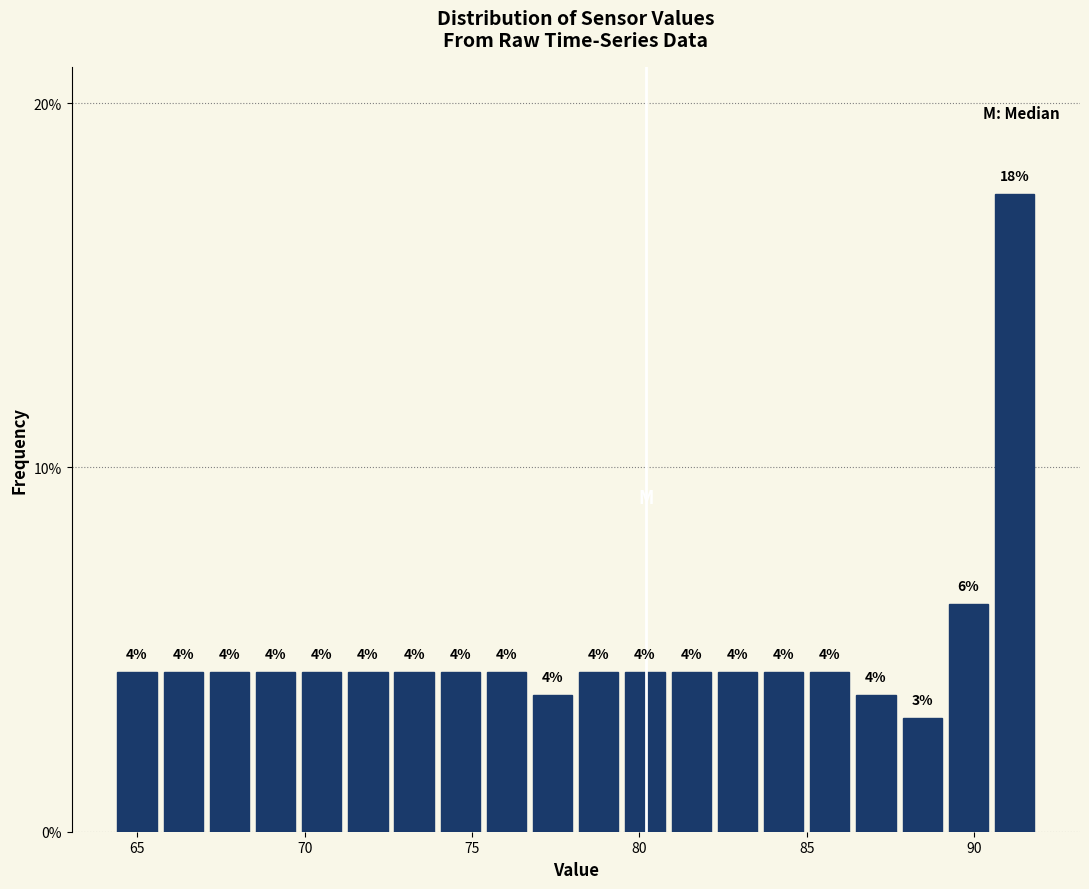

Read against the x-axis, roughly where is the centre of the tallest bar?

91.0